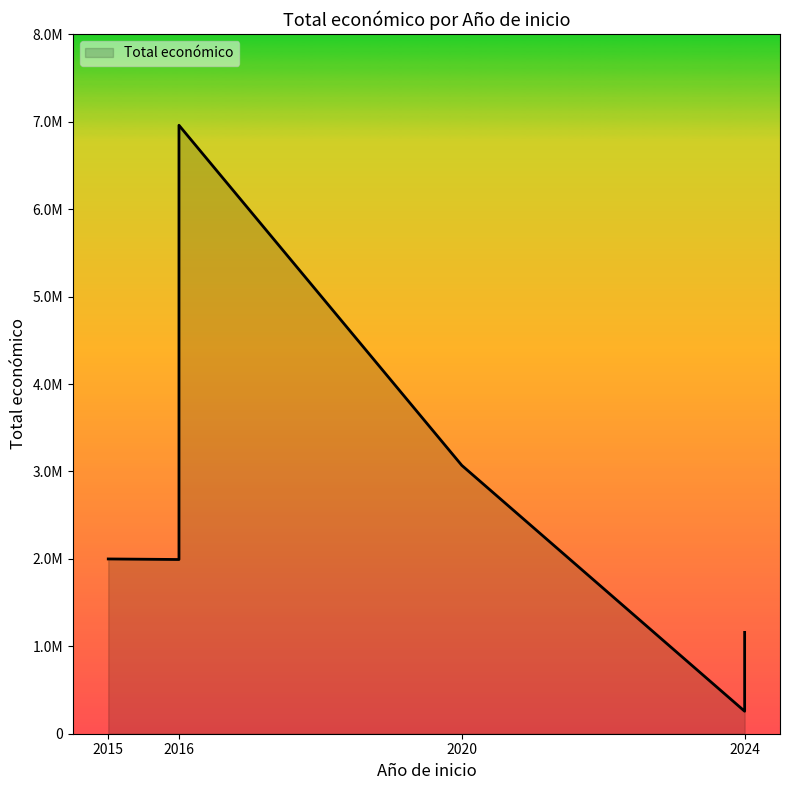

Approximately how many times larger is the value at 2024 compared to 2015?

0.1